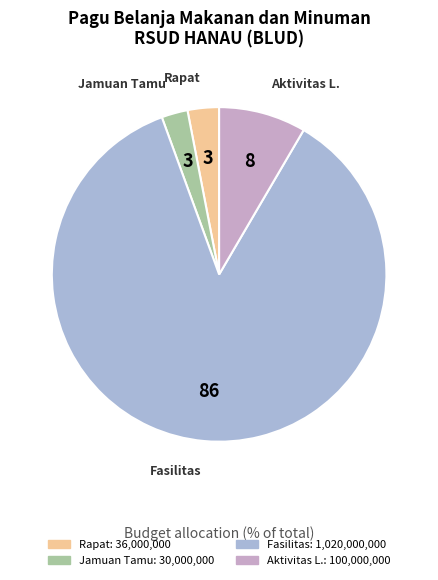

How many slices are in this pie chart?

4